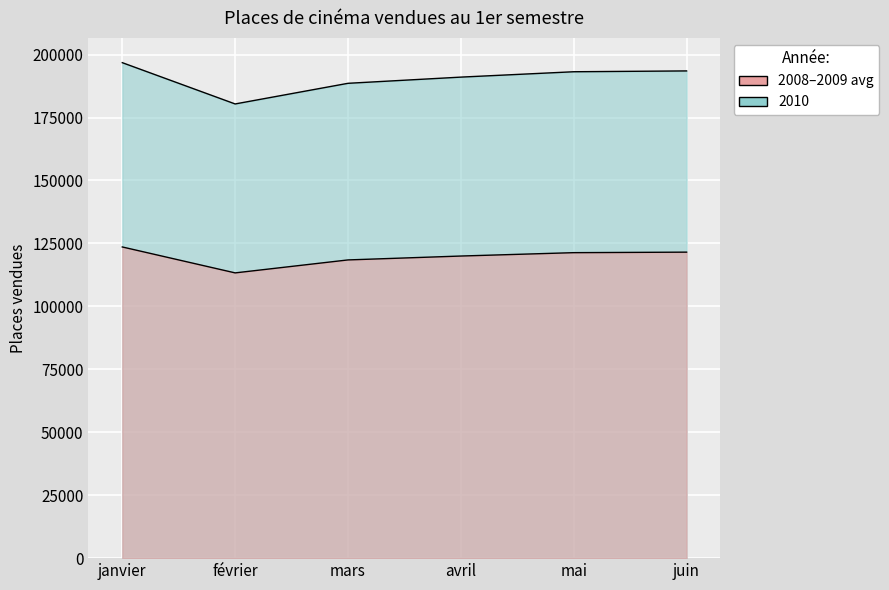

What position from the right is juin?

1